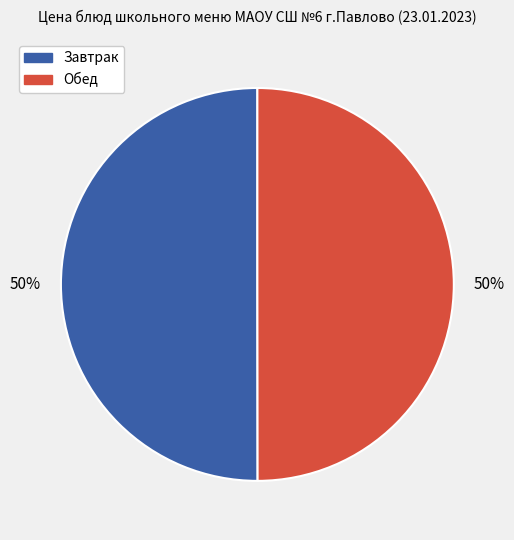

To the nearest percent, what is the difference between the largest and smallest slice percentages?

0%